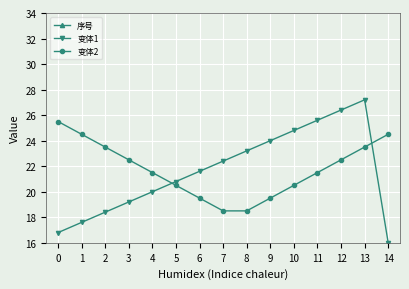

What are all the series names shown in the legend?

序号, 变体1, 变体2